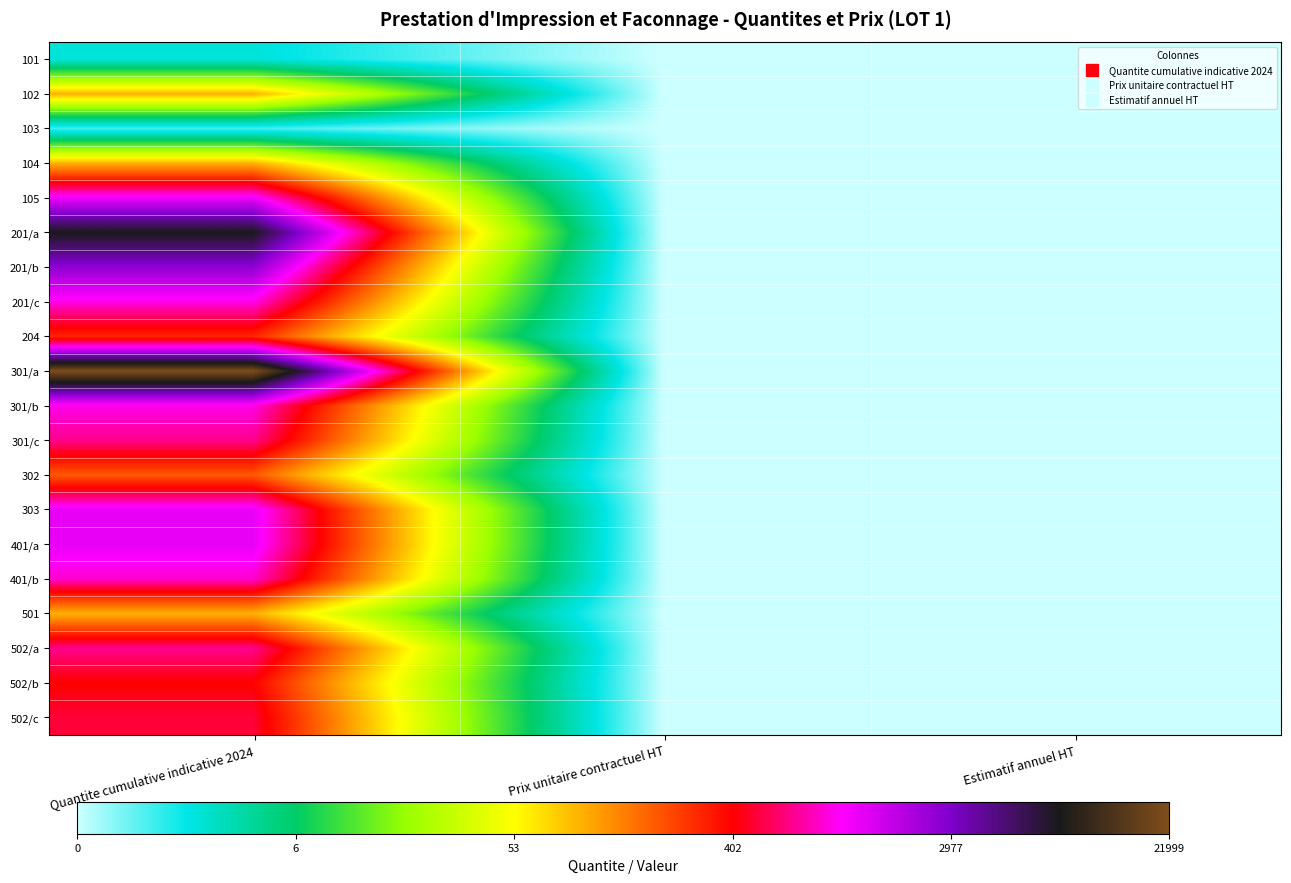

Reading left to right, extract all data points from this chart.

101: Quantite cumulative indicative 2024=1.1	Prix unitaire contractuel HT=0.0	Estimatif annuel HT=0.0
102: Quantite cumulative indicative 2024=4.6	Prix unitaire contractuel HT=0.0	Estimatif annuel HT=0.0
103: Quantite cumulative indicative 2024=0.7	Prix unitaire contractuel HT=0.0	Estimatif annuel HT=0.0
104: Quantite cumulative indicative 2024=4.6	Prix unitaire contractuel HT=0.0	Estimatif annuel HT=0.0
105: Quantite cumulative indicative 2024=7.1	Prix unitaire contractuel HT=0.0	Estimatif annuel HT=0.0
201/a: Quantite cumulative indicative 2024=9.0	Prix unitaire contractuel HT=0.0	Estimatif annuel HT=0.0
201/b: Quantite cumulative indicative 2024=7.9	Prix unitaire contractuel HT=0.0	Estimatif annuel HT=0.0
201/c: Quantite cumulative indicative 2024=6.9	Prix unitaire contractuel HT=0.0	Estimatif annuel HT=0.0
204: Quantite cumulative indicative 2024=5.7	Prix unitaire contractuel HT=0.0	Estimatif annuel HT=0.0
301/a: Quantite cumulative indicative 2024=10.0	Prix unitaire contractuel HT=0.0	Estimatif annuel HT=0.0
301/b: Quantite cumulative indicative 2024=6.9	Prix unitaire contractuel HT=0.0	Estimatif annuel HT=0.0
301/c: Quantite cumulative indicative 2024=6.6	Prix unitaire contractuel HT=0.0	Estimatif annuel HT=0.0
302: Quantite cumulative indicative 2024=5.3	Prix unitaire contractuel HT=0.0	Estimatif annuel HT=0.0
303: Quantite cumulative indicative 2024=7.2	Prix unitaire contractuel HT=0.0	Estimatif annuel HT=0.0
401/a: Quantite cumulative indicative 2024=7.2	Prix unitaire contractuel HT=0.0	Estimatif annuel HT=0.0
401/b: Quantite cumulative indicative 2024=6.8	Prix unitaire contractuel HT=0.0	Estimatif annuel HT=0.0
501: Quantite cumulative indicative 2024=4.6	Prix unitaire contractuel HT=0.0	Estimatif annuel HT=0.0
502/a: Quantite cumulative indicative 2024=6.6	Prix unitaire contractuel HT=0.0	Estimatif annuel HT=0.0
502/b: Quantite cumulative indicative 2024=6.0	Prix unitaire contractuel HT=0.0	Estimatif annuel HT=0.0
502/c: Quantite cumulative indicative 2024=6.2	Prix unitaire contractuel HT=0.0	Estimatif annuel HT=0.0